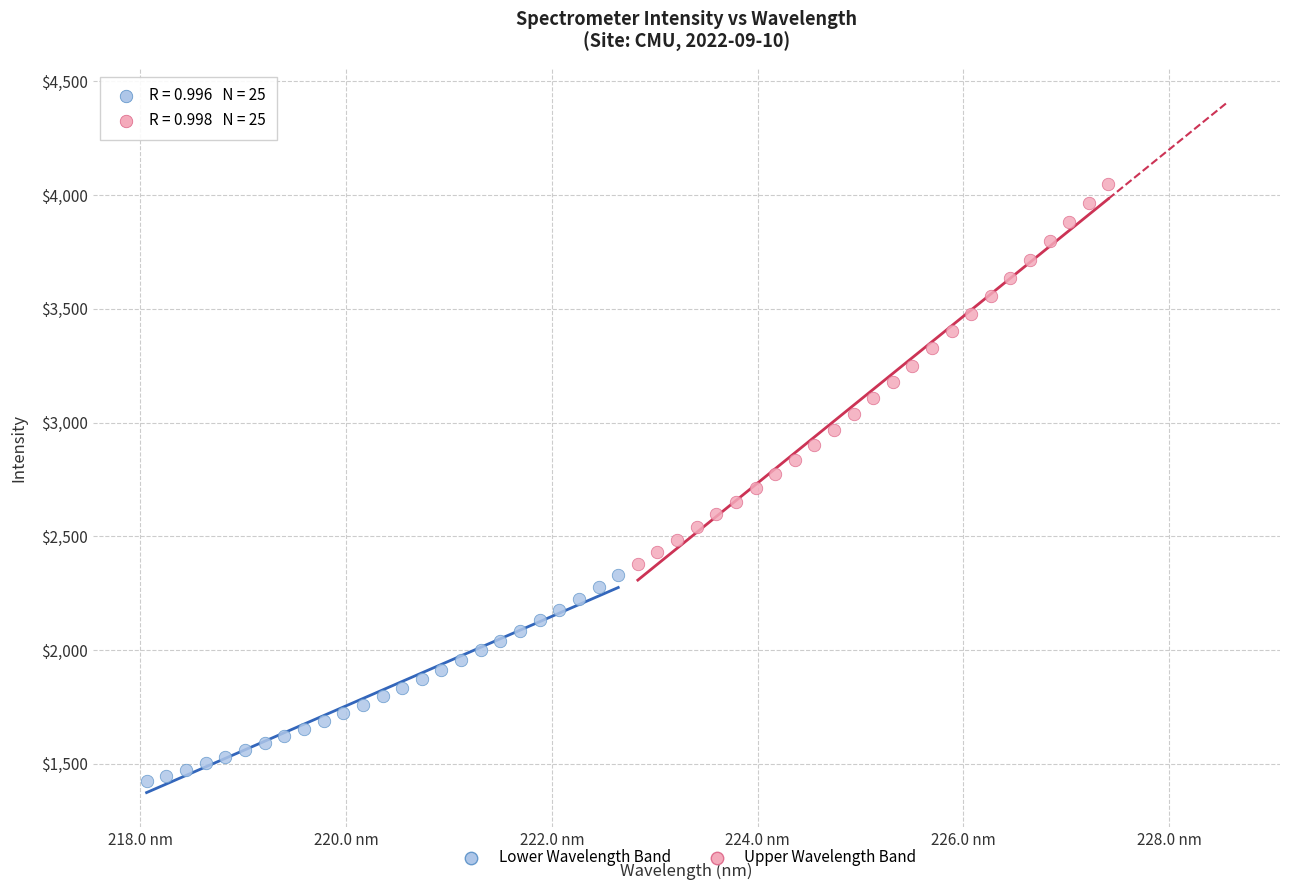

Which series contains the lowest Y value?

Lower Wavelength Band